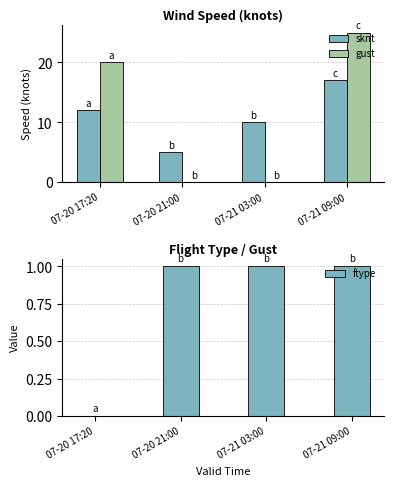

Where is ftype nearest to the value 0?

07-20 17:20